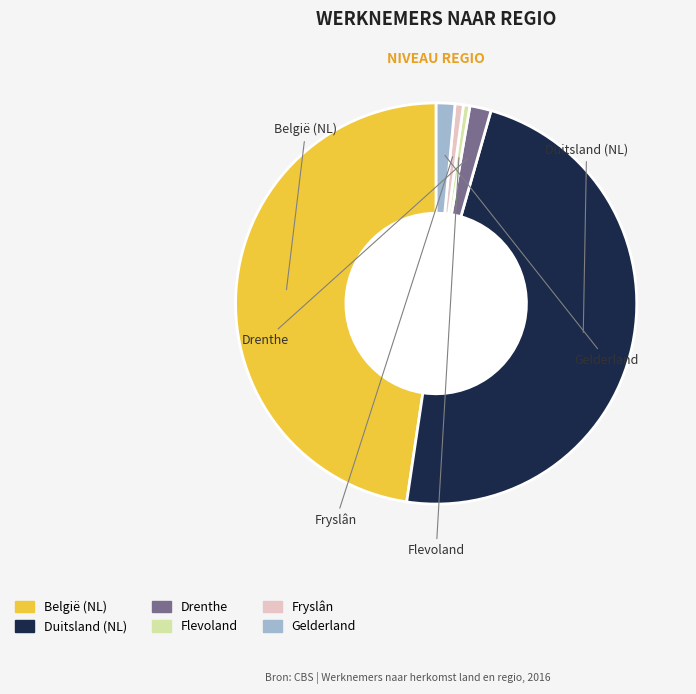

Does any single category account for the majority?

No